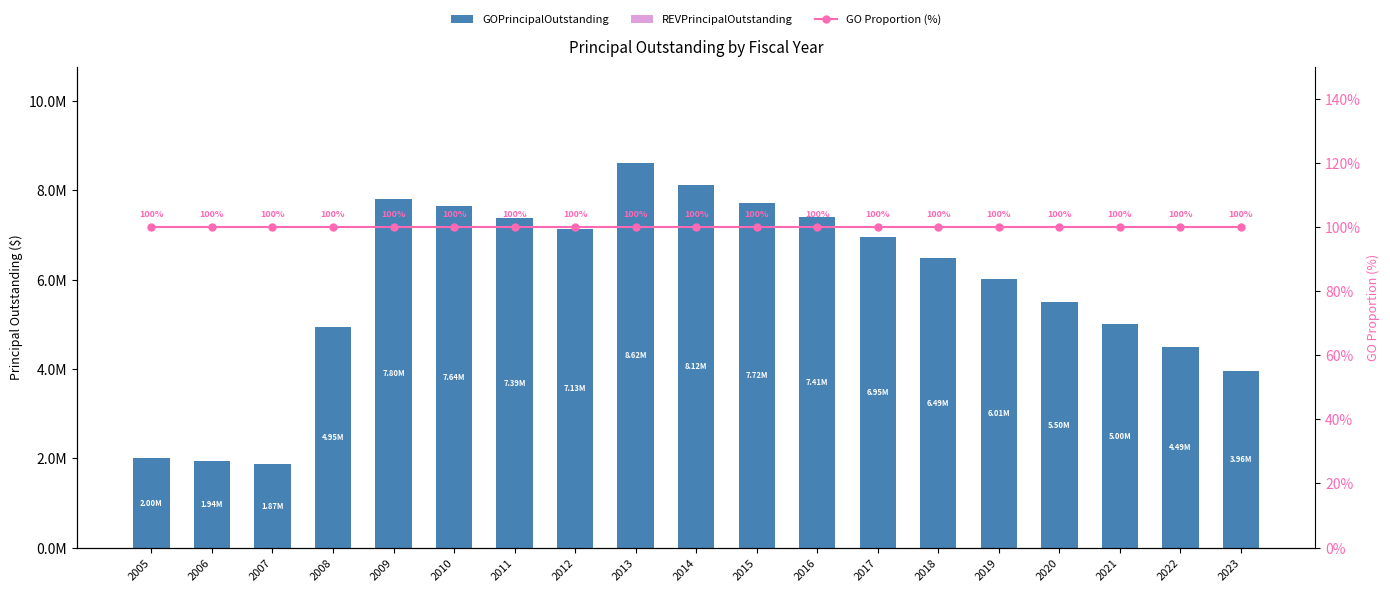

How many data points does each series have?

19